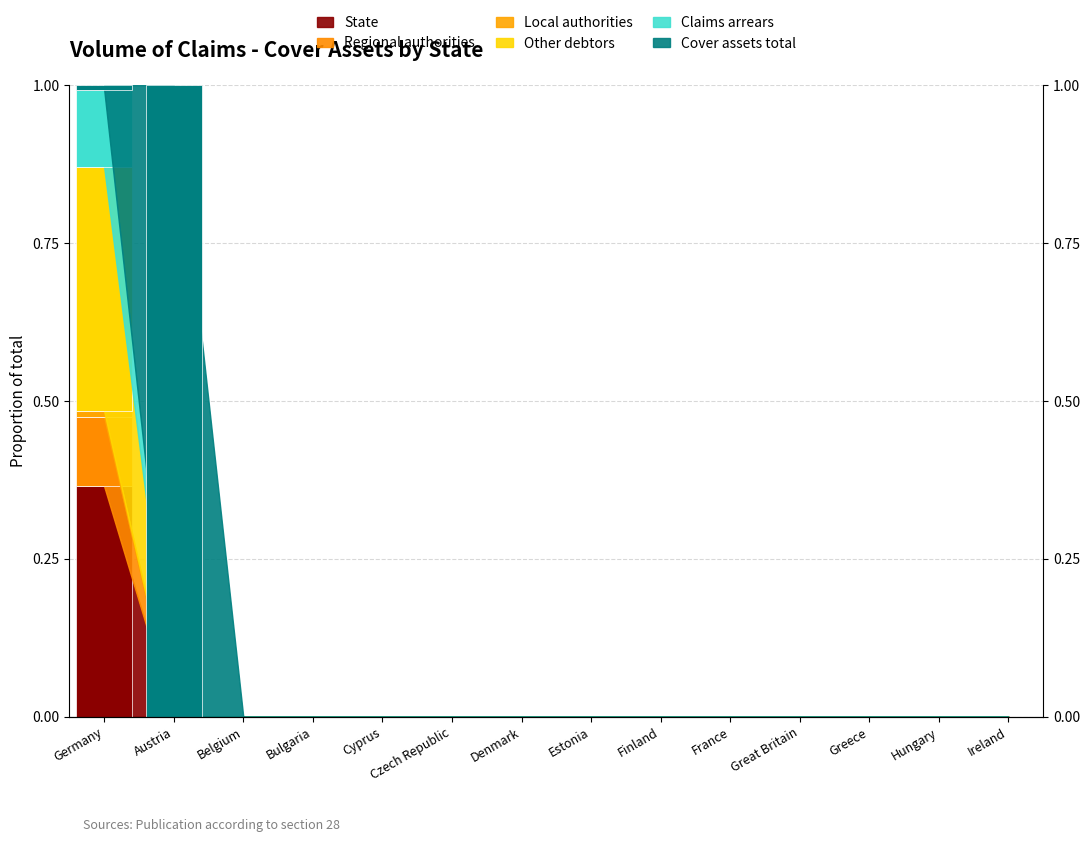

At which category is the sum across all series the highest?

Germany